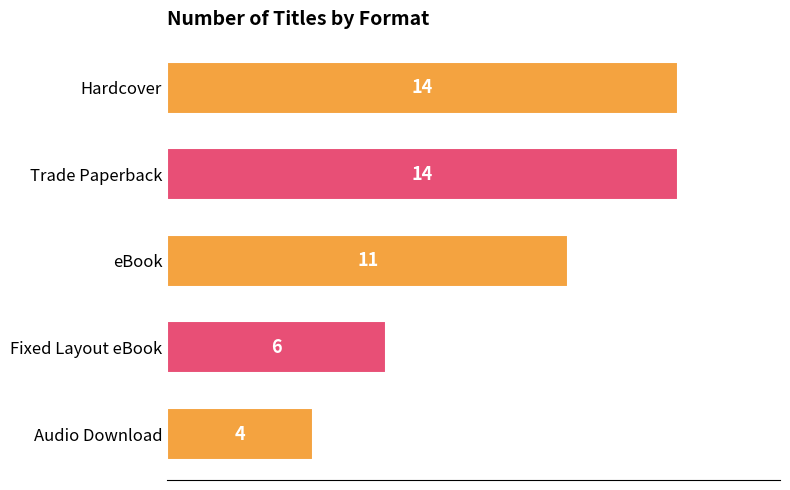

What position from the bottom is Trade Paperback?

4